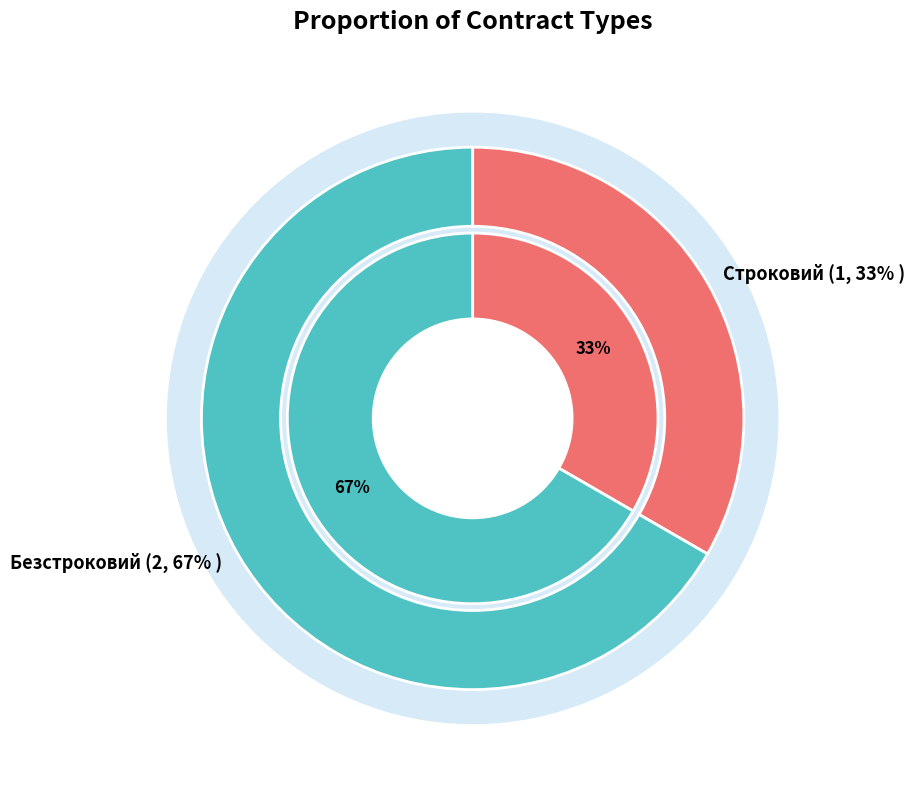

Which category has the smallest portion of the pie?

Строковий